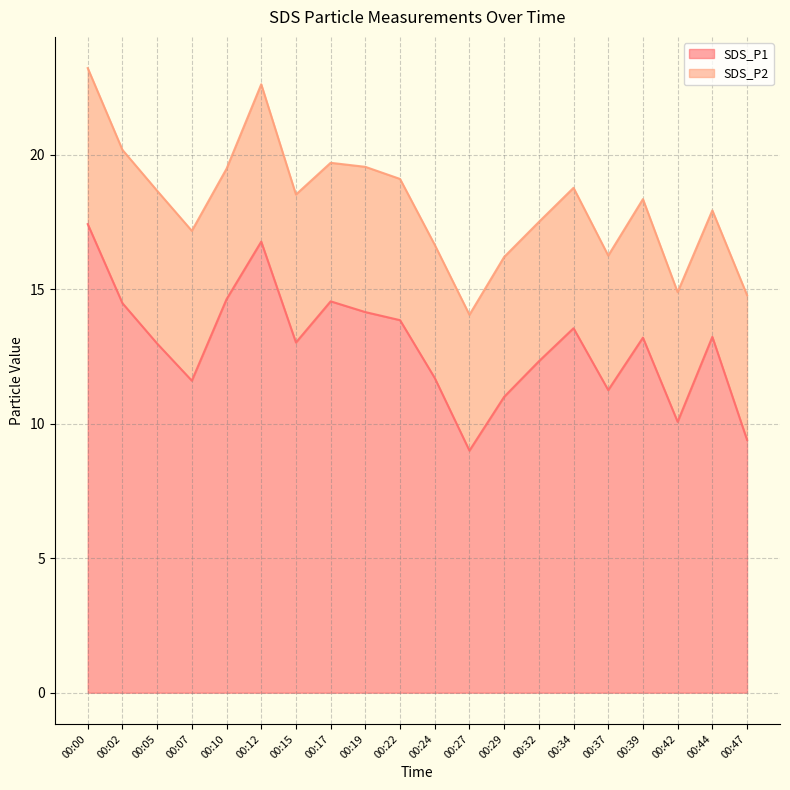

What is the value of the 20th point from the left?

9.4